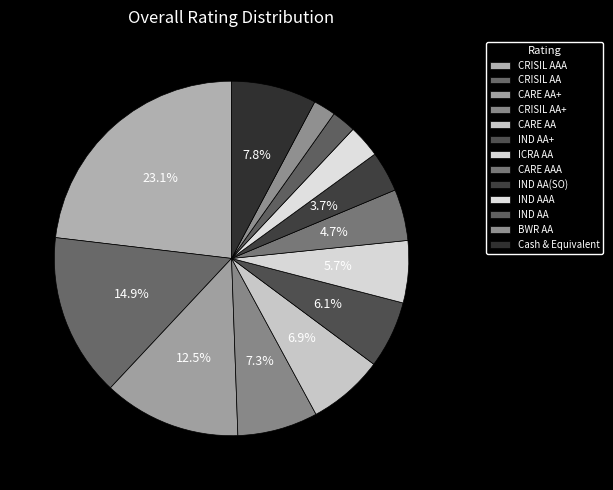

How many segments does this pie chart have?

13